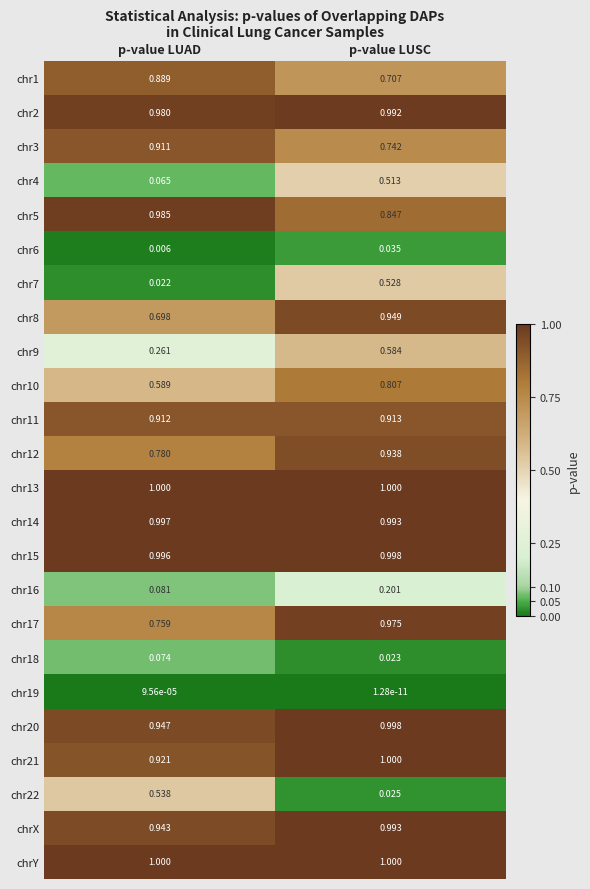

At which category is the sum across all series the highest?

p-value LUSC